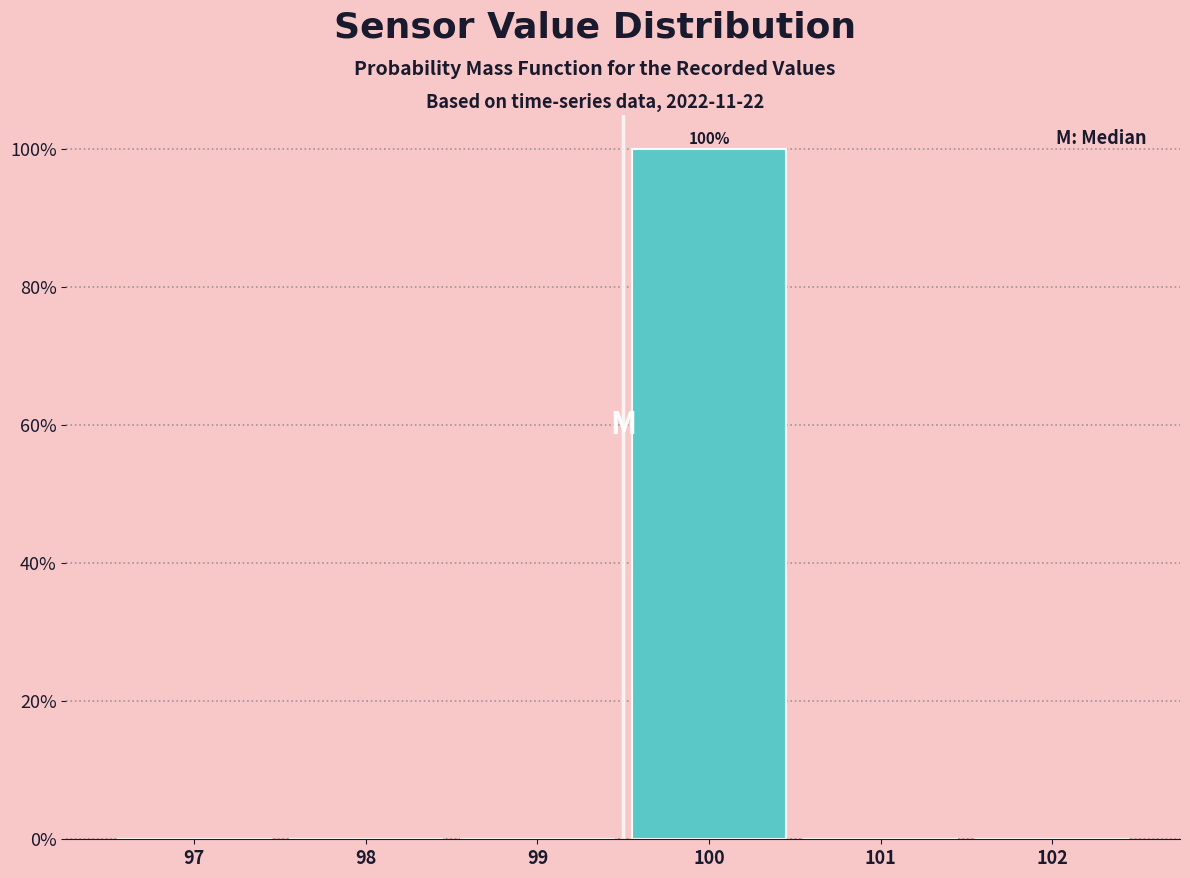

Reading left to right, what are all the values shown in this chart?

97=0	98=0	99=0	100=100	101=0	102=0